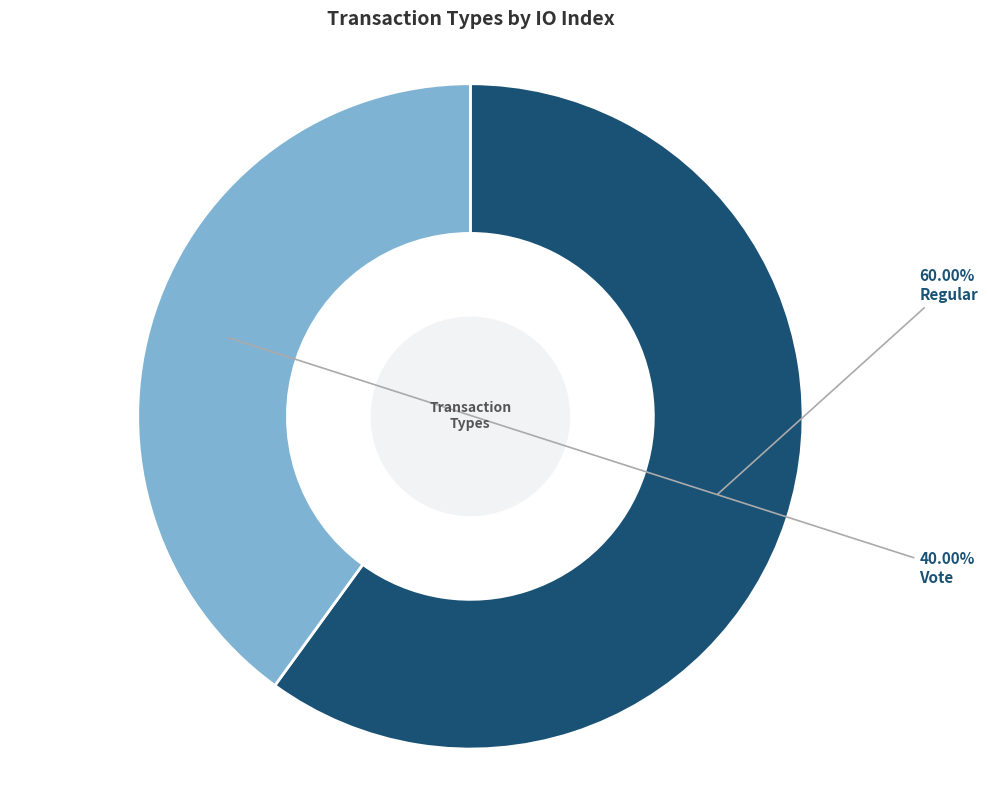

To the nearest percent, what is the combined percentage of Regular and Vote?

100%